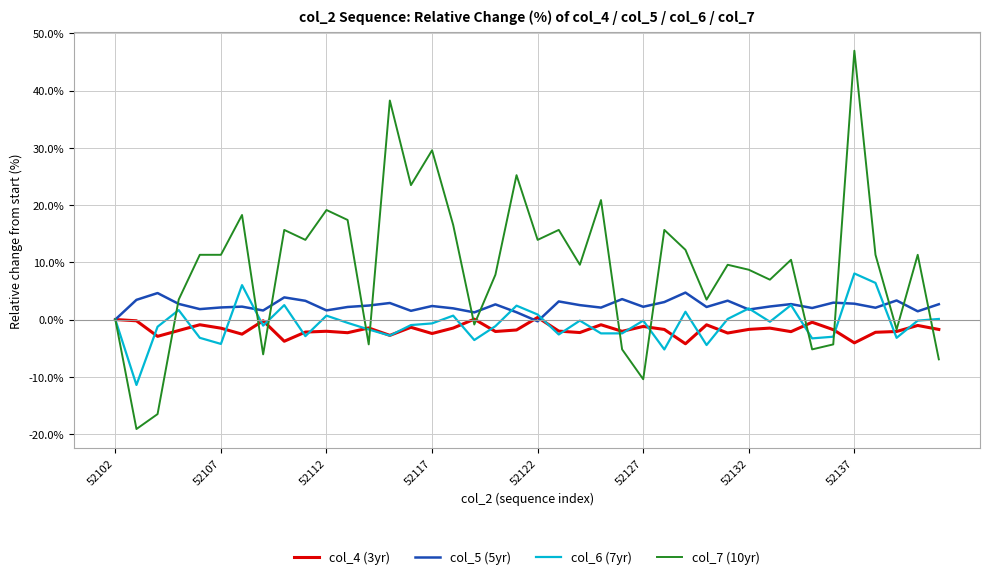

Which series has the largest range (max minus min)?

col_7 (10yr)